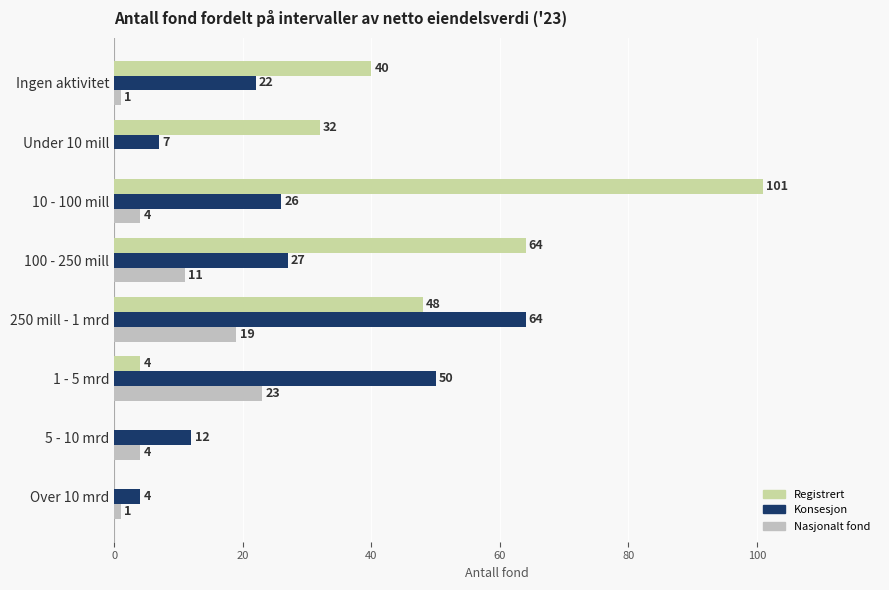

What is the maximum value for Registrert?

101